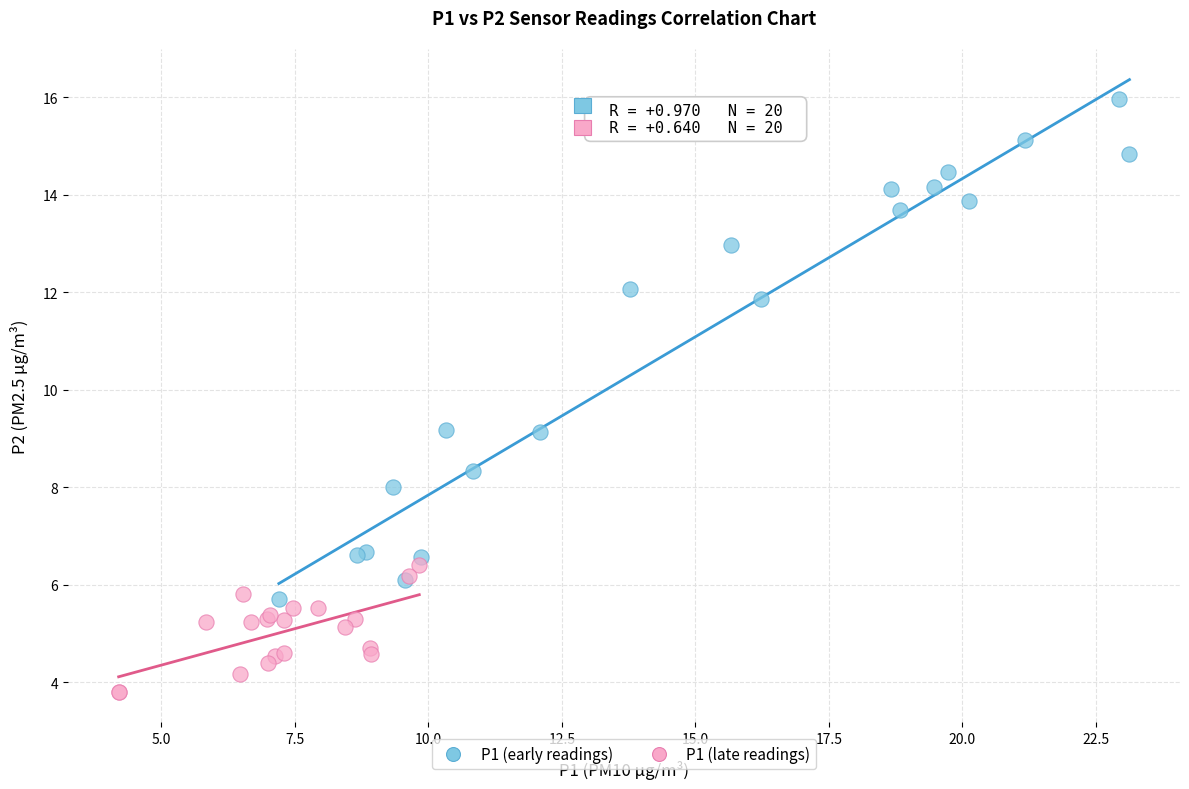

Which series has the largest Y range (max minus min)?

P1 (early readings)